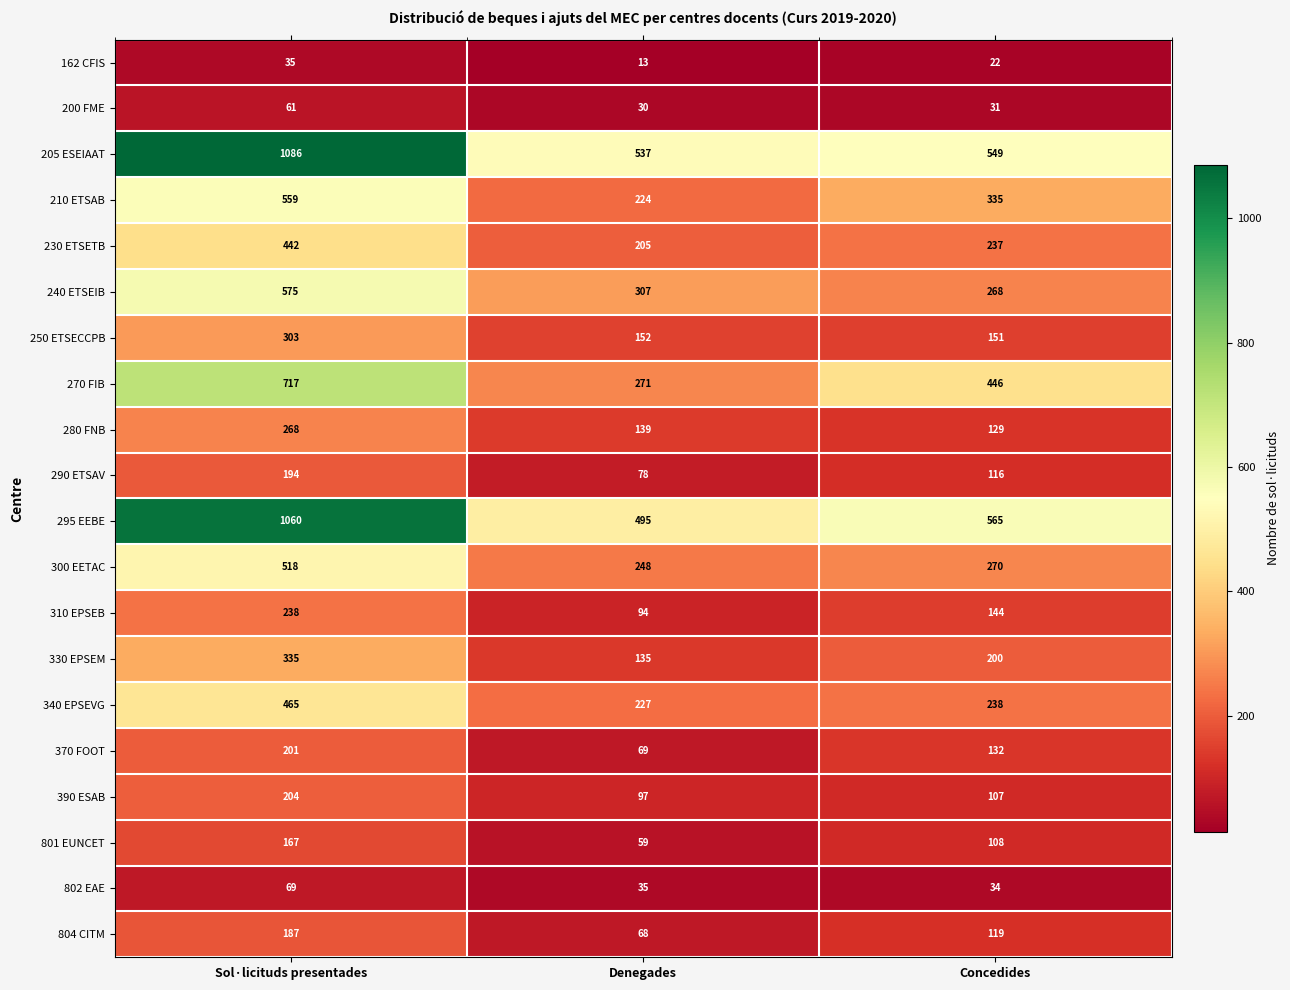

What is the average value of the 210 ETSAB series?

373